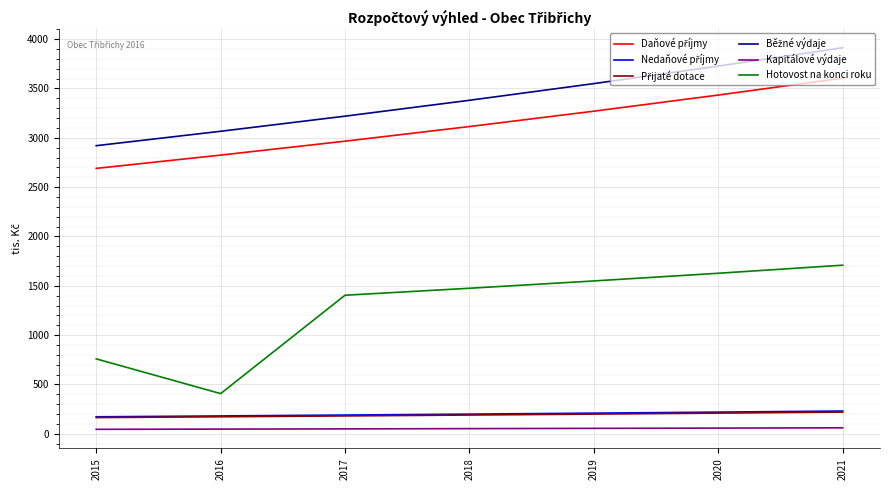

Count the number of categories in the chart.

7